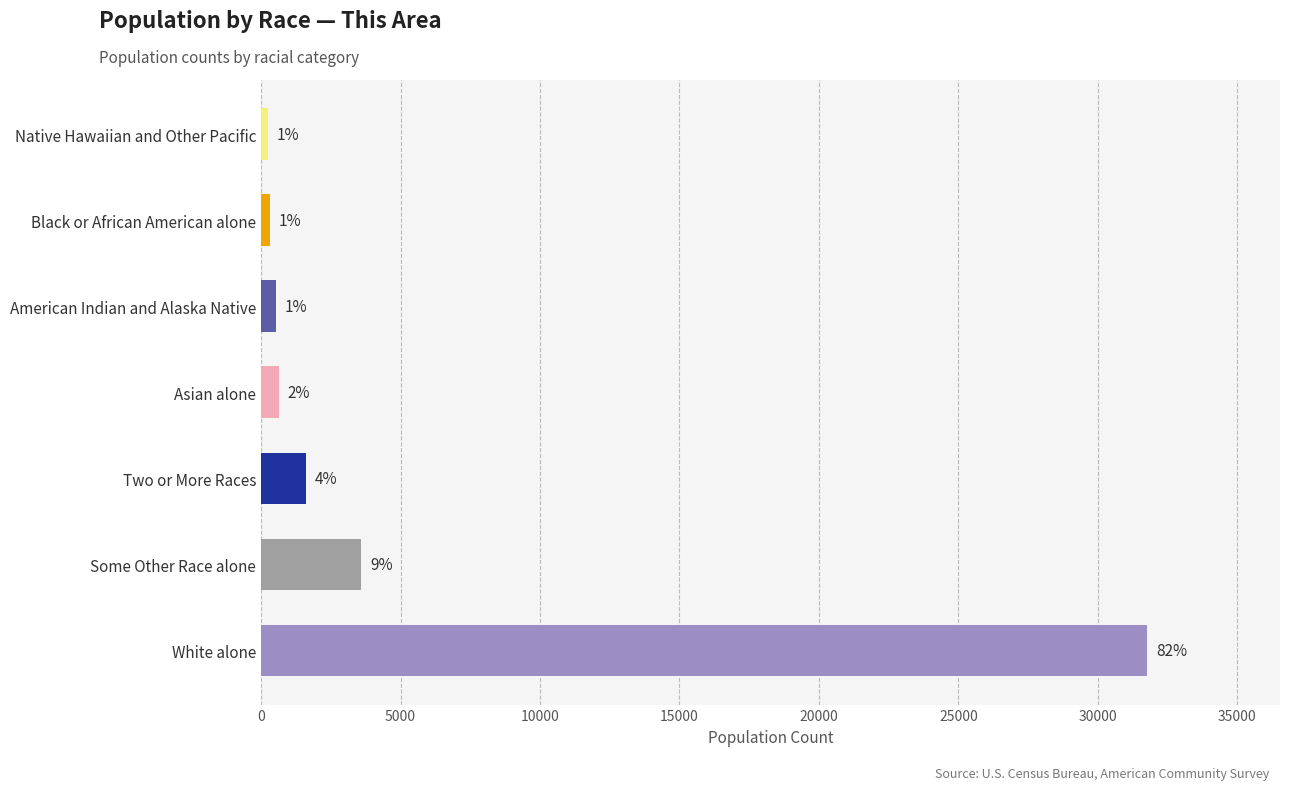

What is the sum of all values?

38663